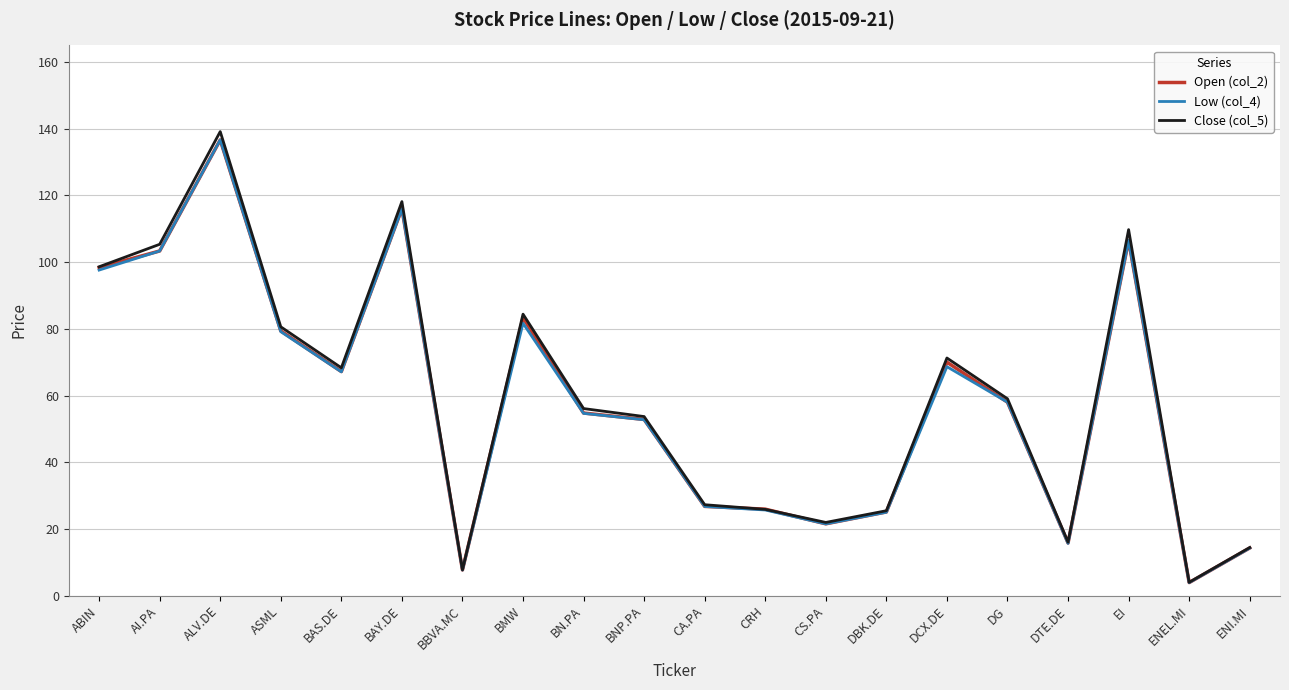

The Close (col_5) series shows 122.1 at BAS.DE. True or false?

False